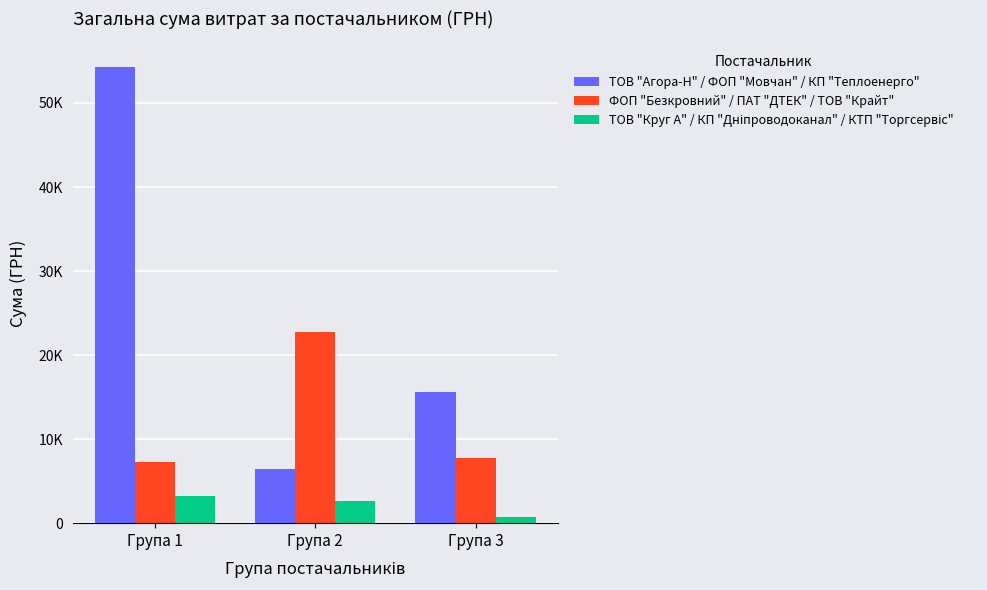

Are the bars grouped side by side (vs. stacked)?

Yes